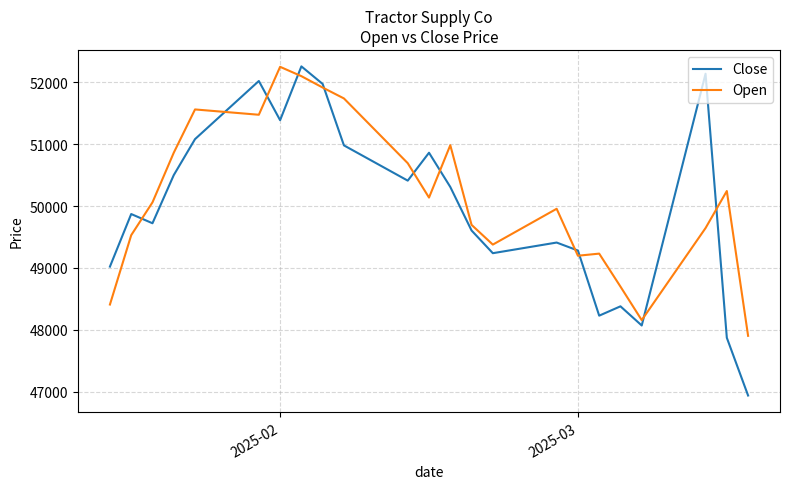

True or false: Open has more than 2 points higher than both neighbors.

True